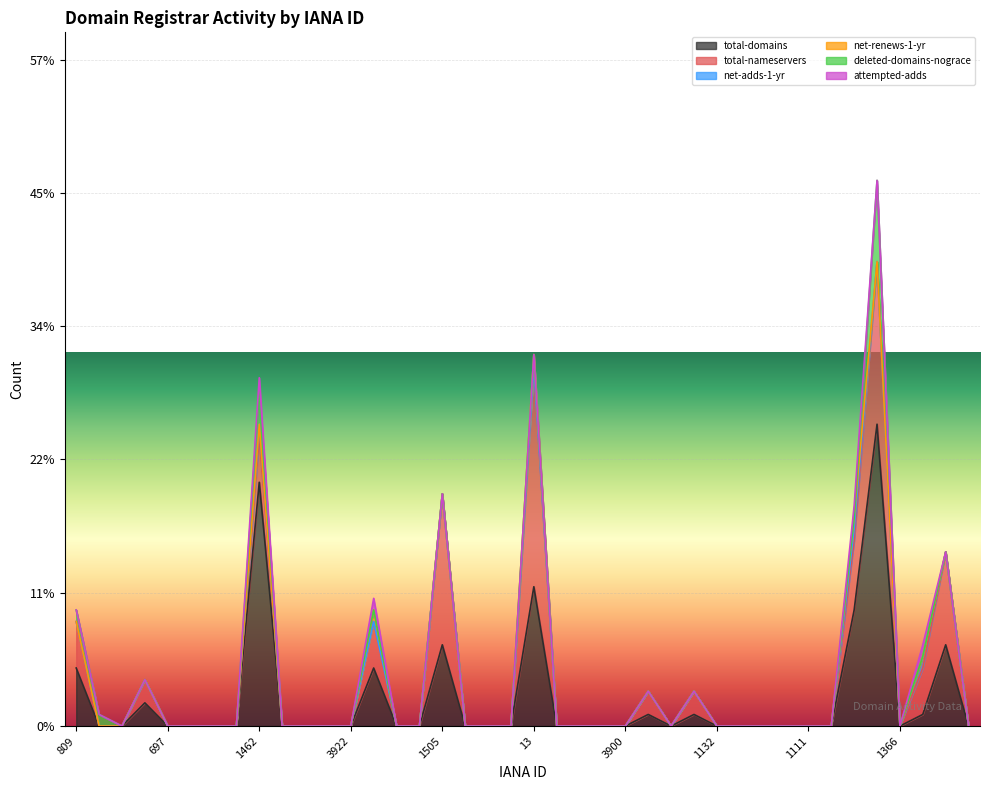

At which label does net-adds-1-yr reach its peak?

1462